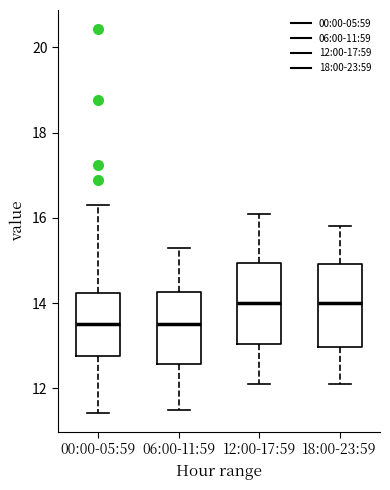

Where is the lower edge of the box for 06:00-11:59 on the y-axis? The values are not printed on the chart, so give them approximately, as read against the axis.

12.6